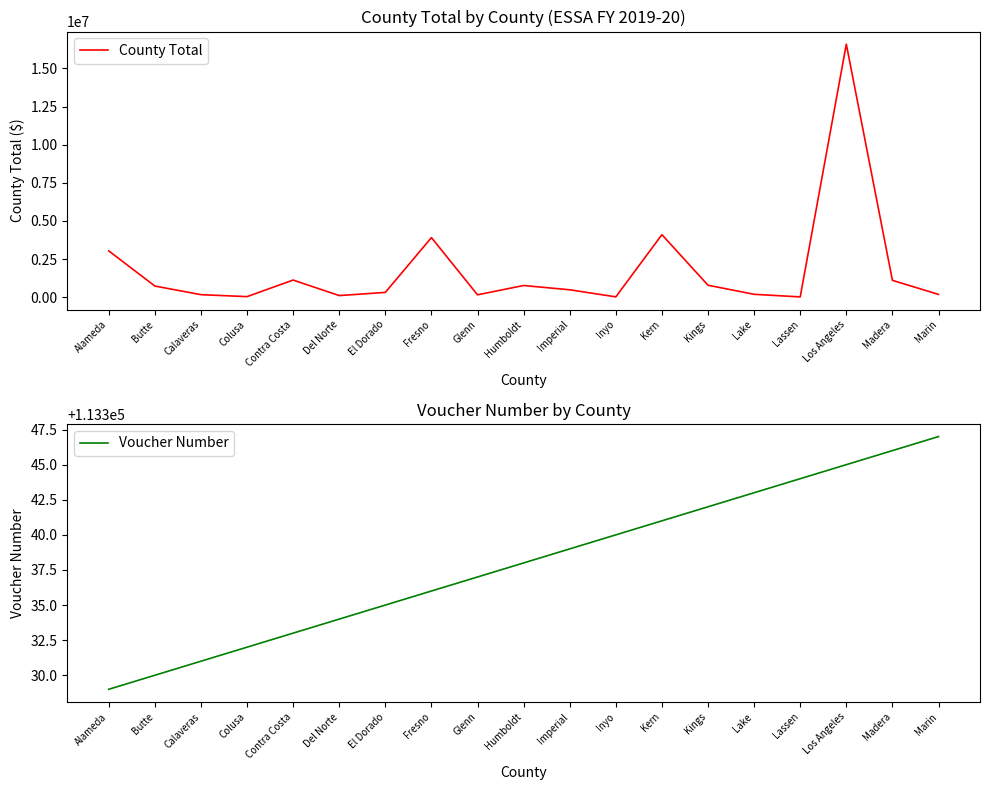

Reading right to left, list all the values displayed in this chart.

County Total: Marin=181692	Madera=1104211	Los Angeles=16587508	Lassen=16873	Lake=186993	Kings=781998	Kern=4097463	Inyo=19813	Imperial=483480	Humboldt=763875	Glenn=153842	Fresno=3905310	El Dorado=312607	Del Norte=104222	Contra Costa=1121200	Colusa=35052	Calaveras=163630	Butte=729342	Alameda=3035841
Voucher Number: Marin=113347	Madera=113346	Los Angeles=113345	Lassen=113344	Lake=113343	Kings=113342	Kern=113341	Inyo=113340	Imperial=113339	Humboldt=113338	Glenn=113337	Fresno=113336	El Dorado=113335	Del Norte=113334	Contra Costa=113333	Colusa=113332	Calaveras=113331	Butte=113330	Alameda=113329